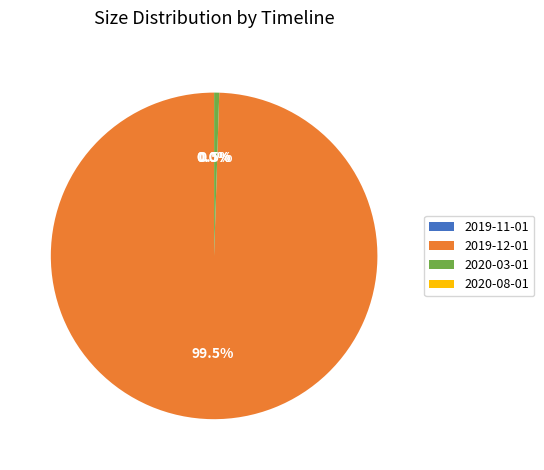

Does 2019-12-01 represent more than half of the total?

Yes